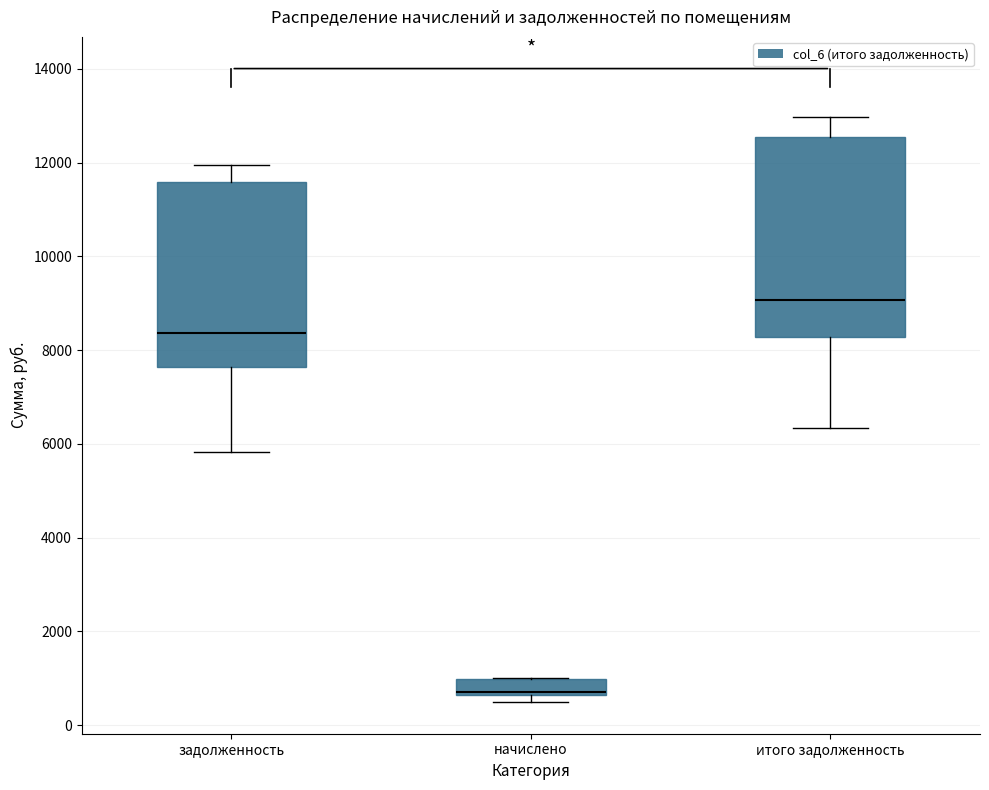

Comparing the boxes themselves (not the whiskers), which one is the tallest?

итого задолженность